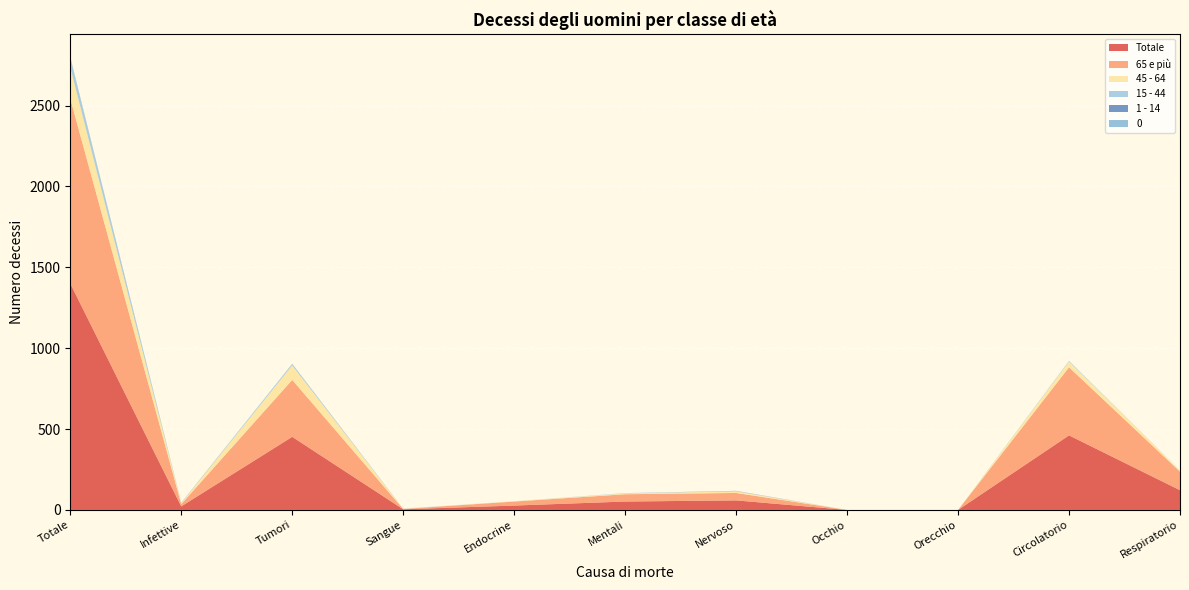

Reading left to right, transcribe all the data shown in this chart.

Totale: Totale=1400	Infettive=22	Tumori=452	Sangue=4	Endocrine=27	Mentali=52	Nervoso=59	Occhio=0	Orecchio=0	Circolatorio=461	Respiratorio=122
65 e più: Totale=1143	Infettive=14	Tumori=352	Sangue=2	Endocrine=25	Mentali=45	Nervoso=46	Occhio=0	Orecchio=0	Circolatorio=421	Respiratorio=115
45 - 64: Totale=194	Infettive=6	Tumori=90	Sangue=1	Endocrine=2	Mentali=5	Nervoso=10	Occhio=0	Orecchio=0	Circolatorio=36	Respiratorio=7
15 - 44: Totale=56	Infettive=1	Tumori=10	Sangue=1	Endocrine=0	Mentali=2	Nervoso=2	Occhio=0	Orecchio=0	Circolatorio=4	Respiratorio=0
1 - 14: Totale=3	Infettive=1	Tumori=0	Sangue=0	Endocrine=0	Mentali=0	Nervoso=1	Occhio=0	Orecchio=0	Circolatorio=0	Respiratorio=0
0: Totale=4	Infettive=0	Tumori=0	Sangue=0	Endocrine=0	Mentali=0	Nervoso=0	Occhio=0	Orecchio=0	Circolatorio=0	Respiratorio=0